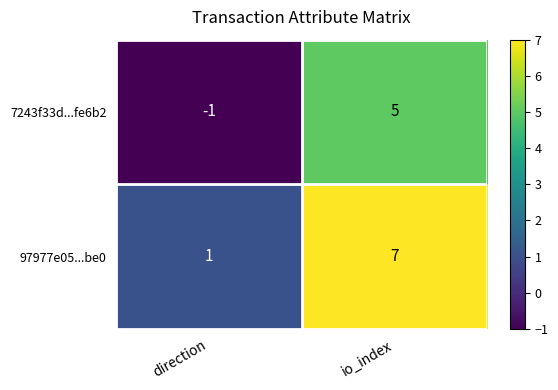

Where is 7243f33d...fe6b2 nearest to the value 2?

direction